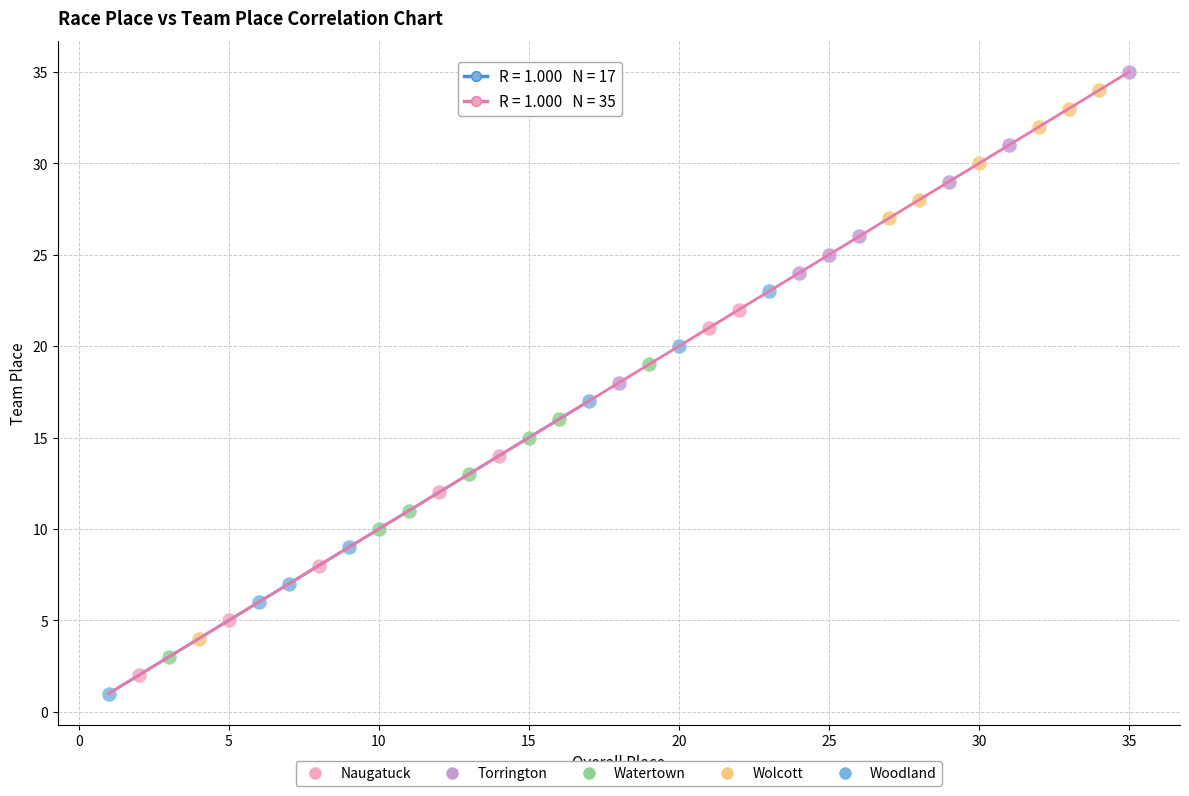

Which series has the largest Y range (max minus min)?

Wolcott